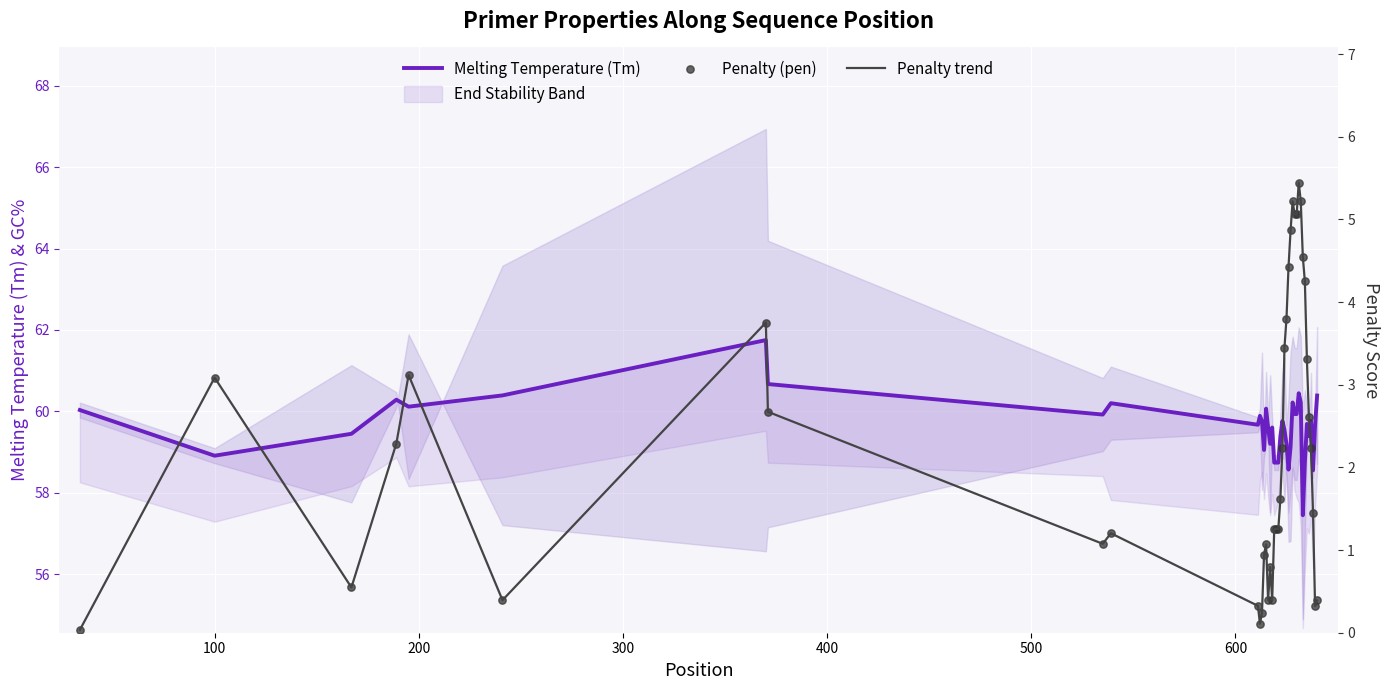

Which series has the largest total across all categories?

Melting Temperature (Tm)